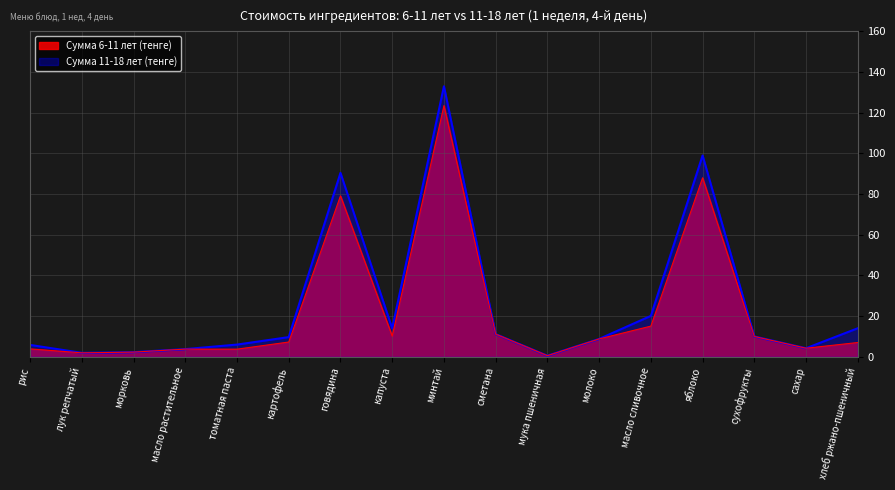

Is it true that сумма 11-18 лет equals 0.5 at мука пшеничная?

True